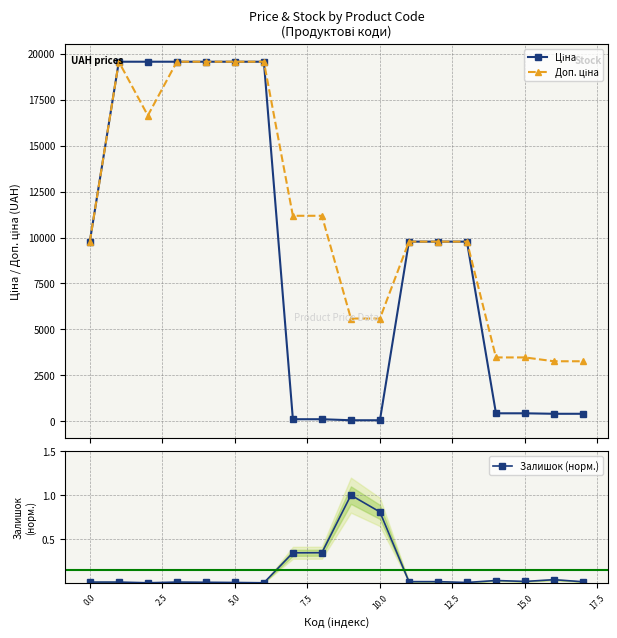

How many lines are shown in the chart?

3